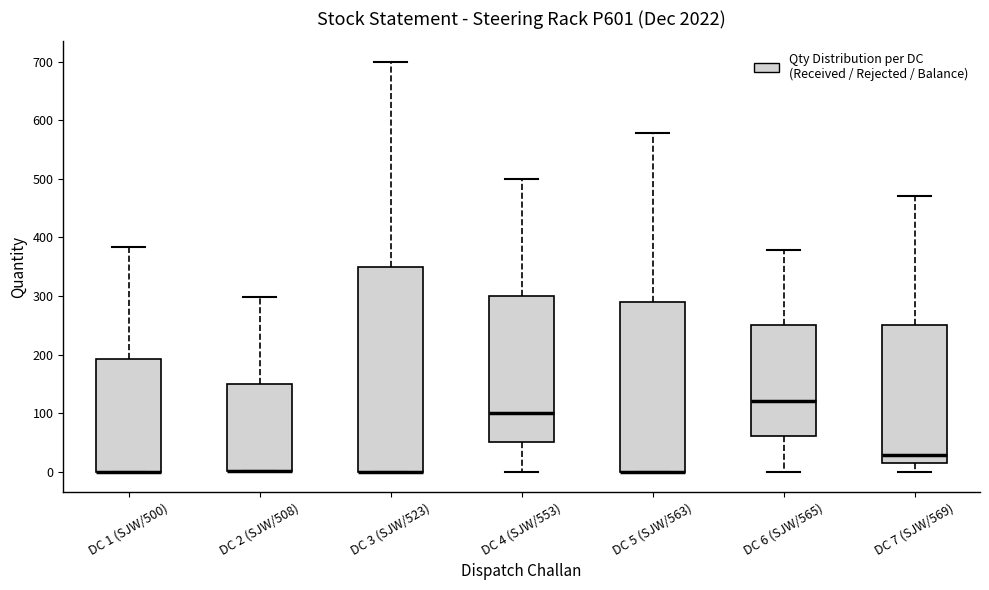

Reading left to right, transcribe this box plot: for each box, give where its median line is, the range the box spans, and where its two whiskers end, as read against the y-axis. The values are not printed on the chart, so give them approximately, as read against the axis.

DC 1 (SJW/500): median 0 (drawn on the box's lower edge), box 0 to 190, whiskers 0 to 380
DC 2 (SJW/508): median 0 (drawn on the box's lower edge), box 0 to 150, whiskers 0 to 300
DC 3 (SJW/523): median 0 (drawn on the box's lower edge), box 0 to 350, whiskers 0 to 700
DC 4 (SJW/553): median 100, box 50 to 300, whiskers 0 to 500
DC 5 (SJW/563): median 0 (drawn on the box's lower edge), box 0 to 290, whiskers 0 to 580
DC 6 (SJW/565): median 120, box 60 to 250, whiskers 0 to 380
DC 7 (SJW/569): median 30, box 10 to 250, whiskers 0 to 470